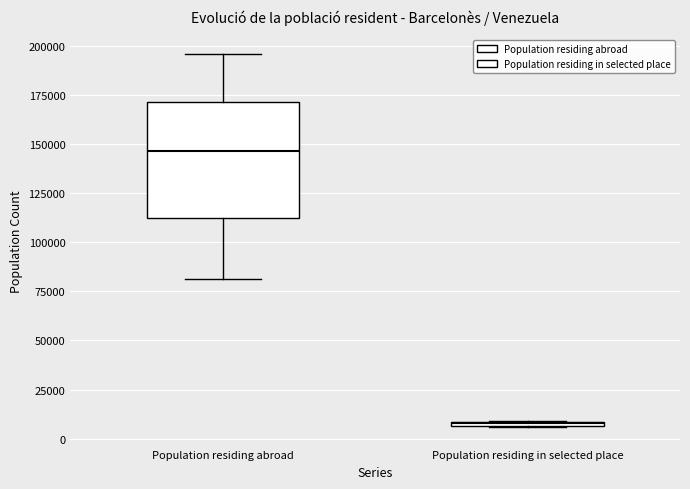

Where does the median line of the box for Population residing abroad sit on the y-axis? The values are not printed on the chart, so give them approximately, as read against the axis.

145000